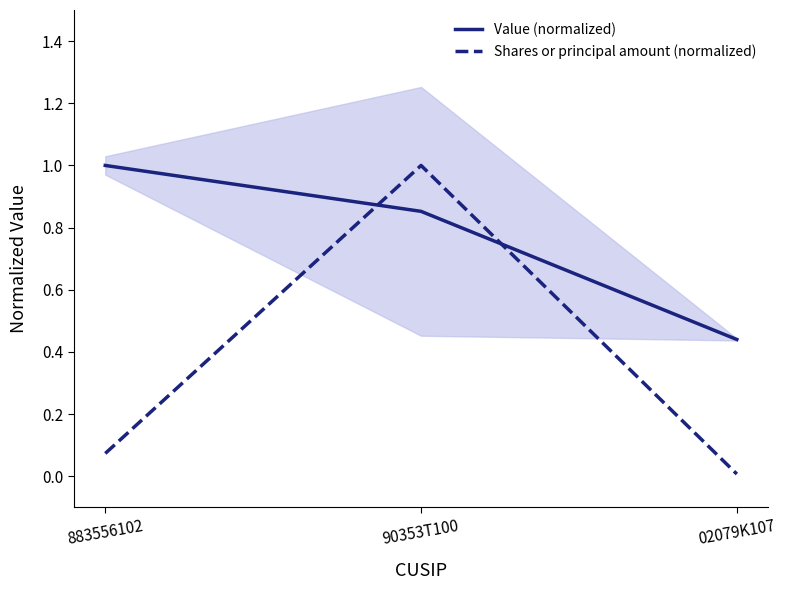

What is the sum of the Value (normalized) values at 02079K107 and 883556102?

1.4